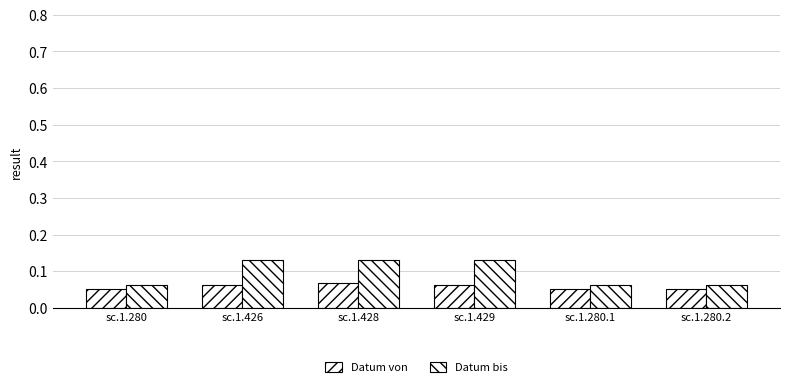

What is the sum of the Datum bis values at sc.1.428 and sc.1.426?

0.3